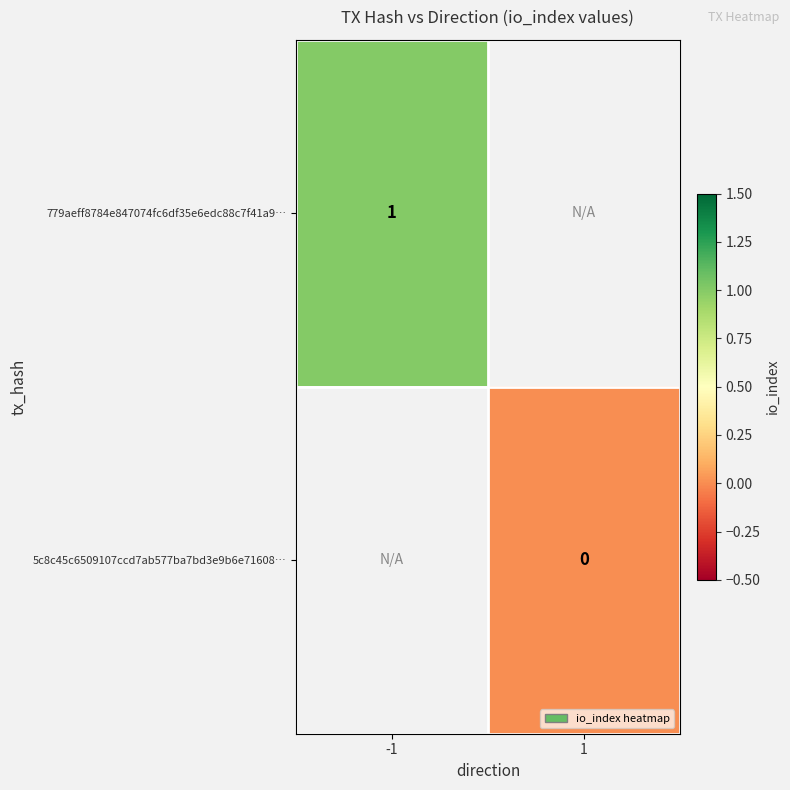

Is the value of 5c8c45c6509107ccd7ab577ba7bd3e9b6e71608… at 1 greater than the value of 779aeff8784e847074fc6df35e6edc88c7f41a9… at -1?

No